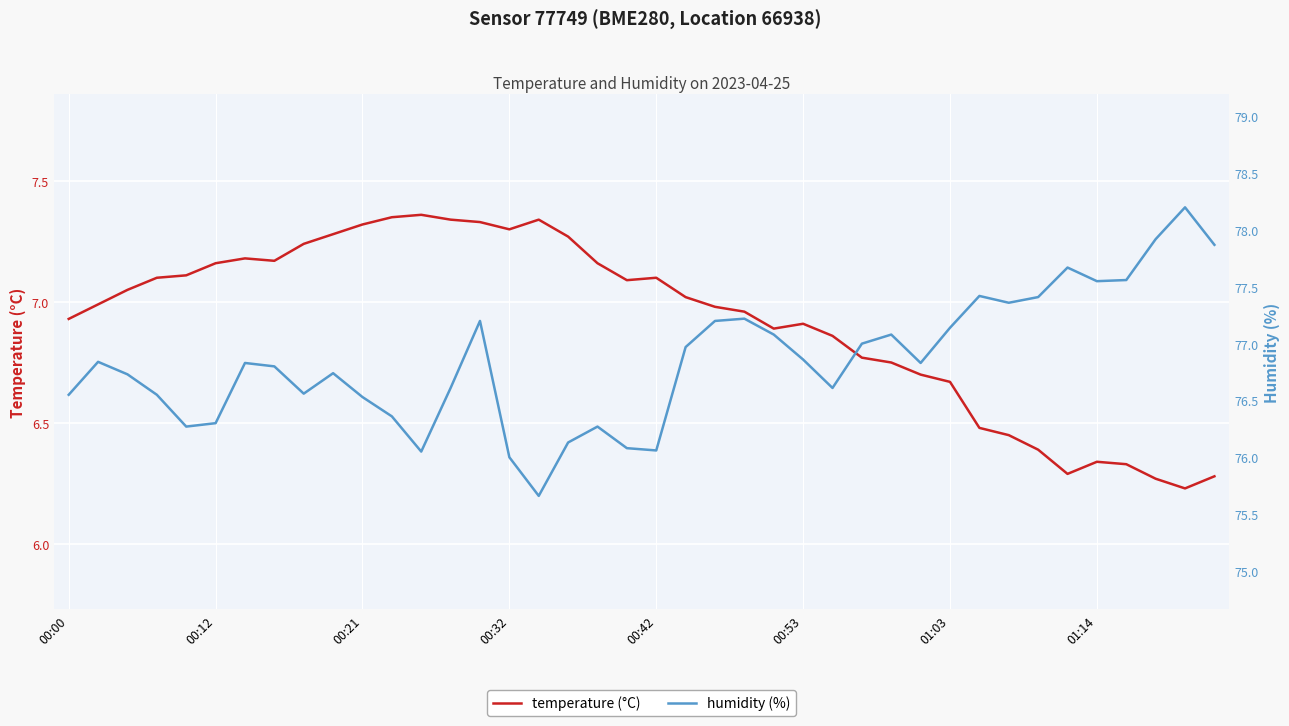

True or false: temperature (°C) and humidity (%) intersect in this chart.

False